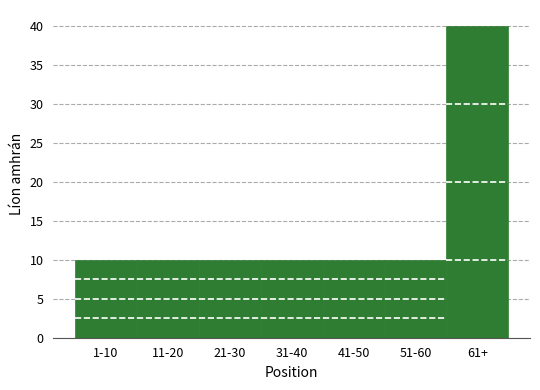

Reading left to right, what are all the values shown in this chart?

1-10=10	11-20=10	21-30=10	31-40=10	41-50=10	51-60=10	61+=40